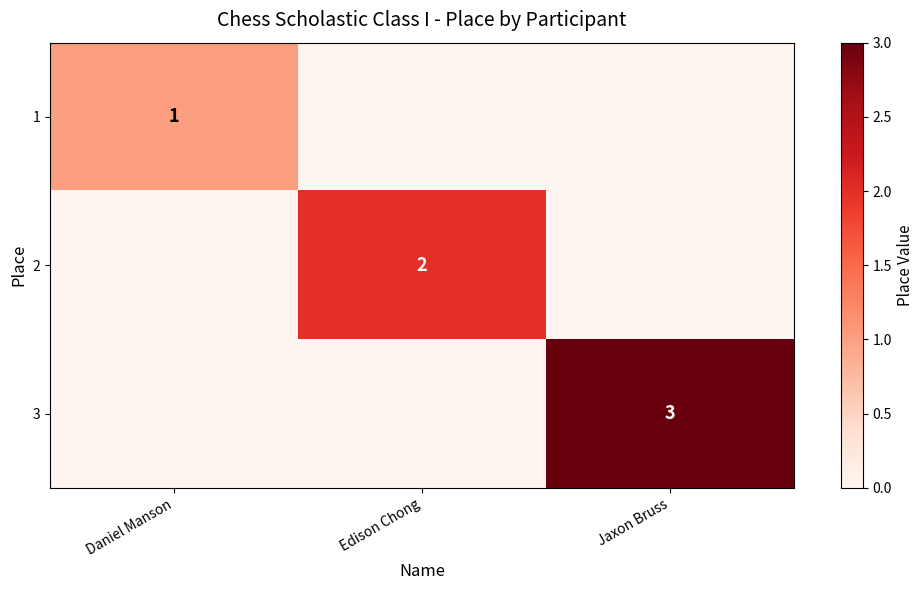

Rank the series by their maximum value, from highest to lowest.

3, 2, 1